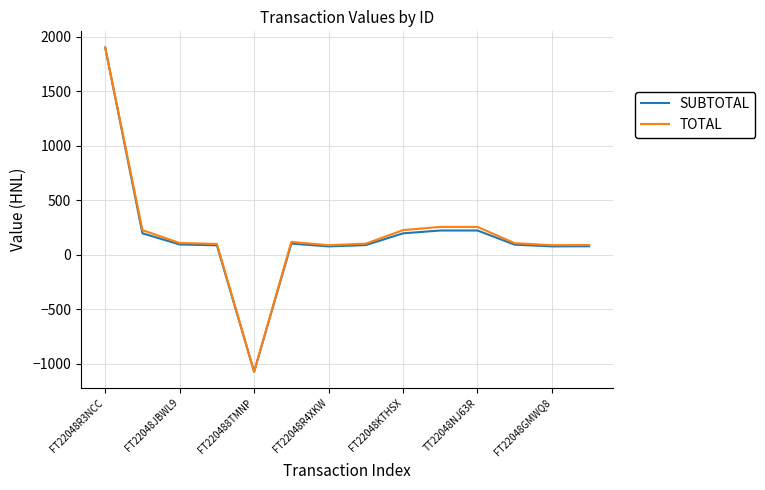

What are all the series names shown in the legend?

SUBTOTAL, TOTAL